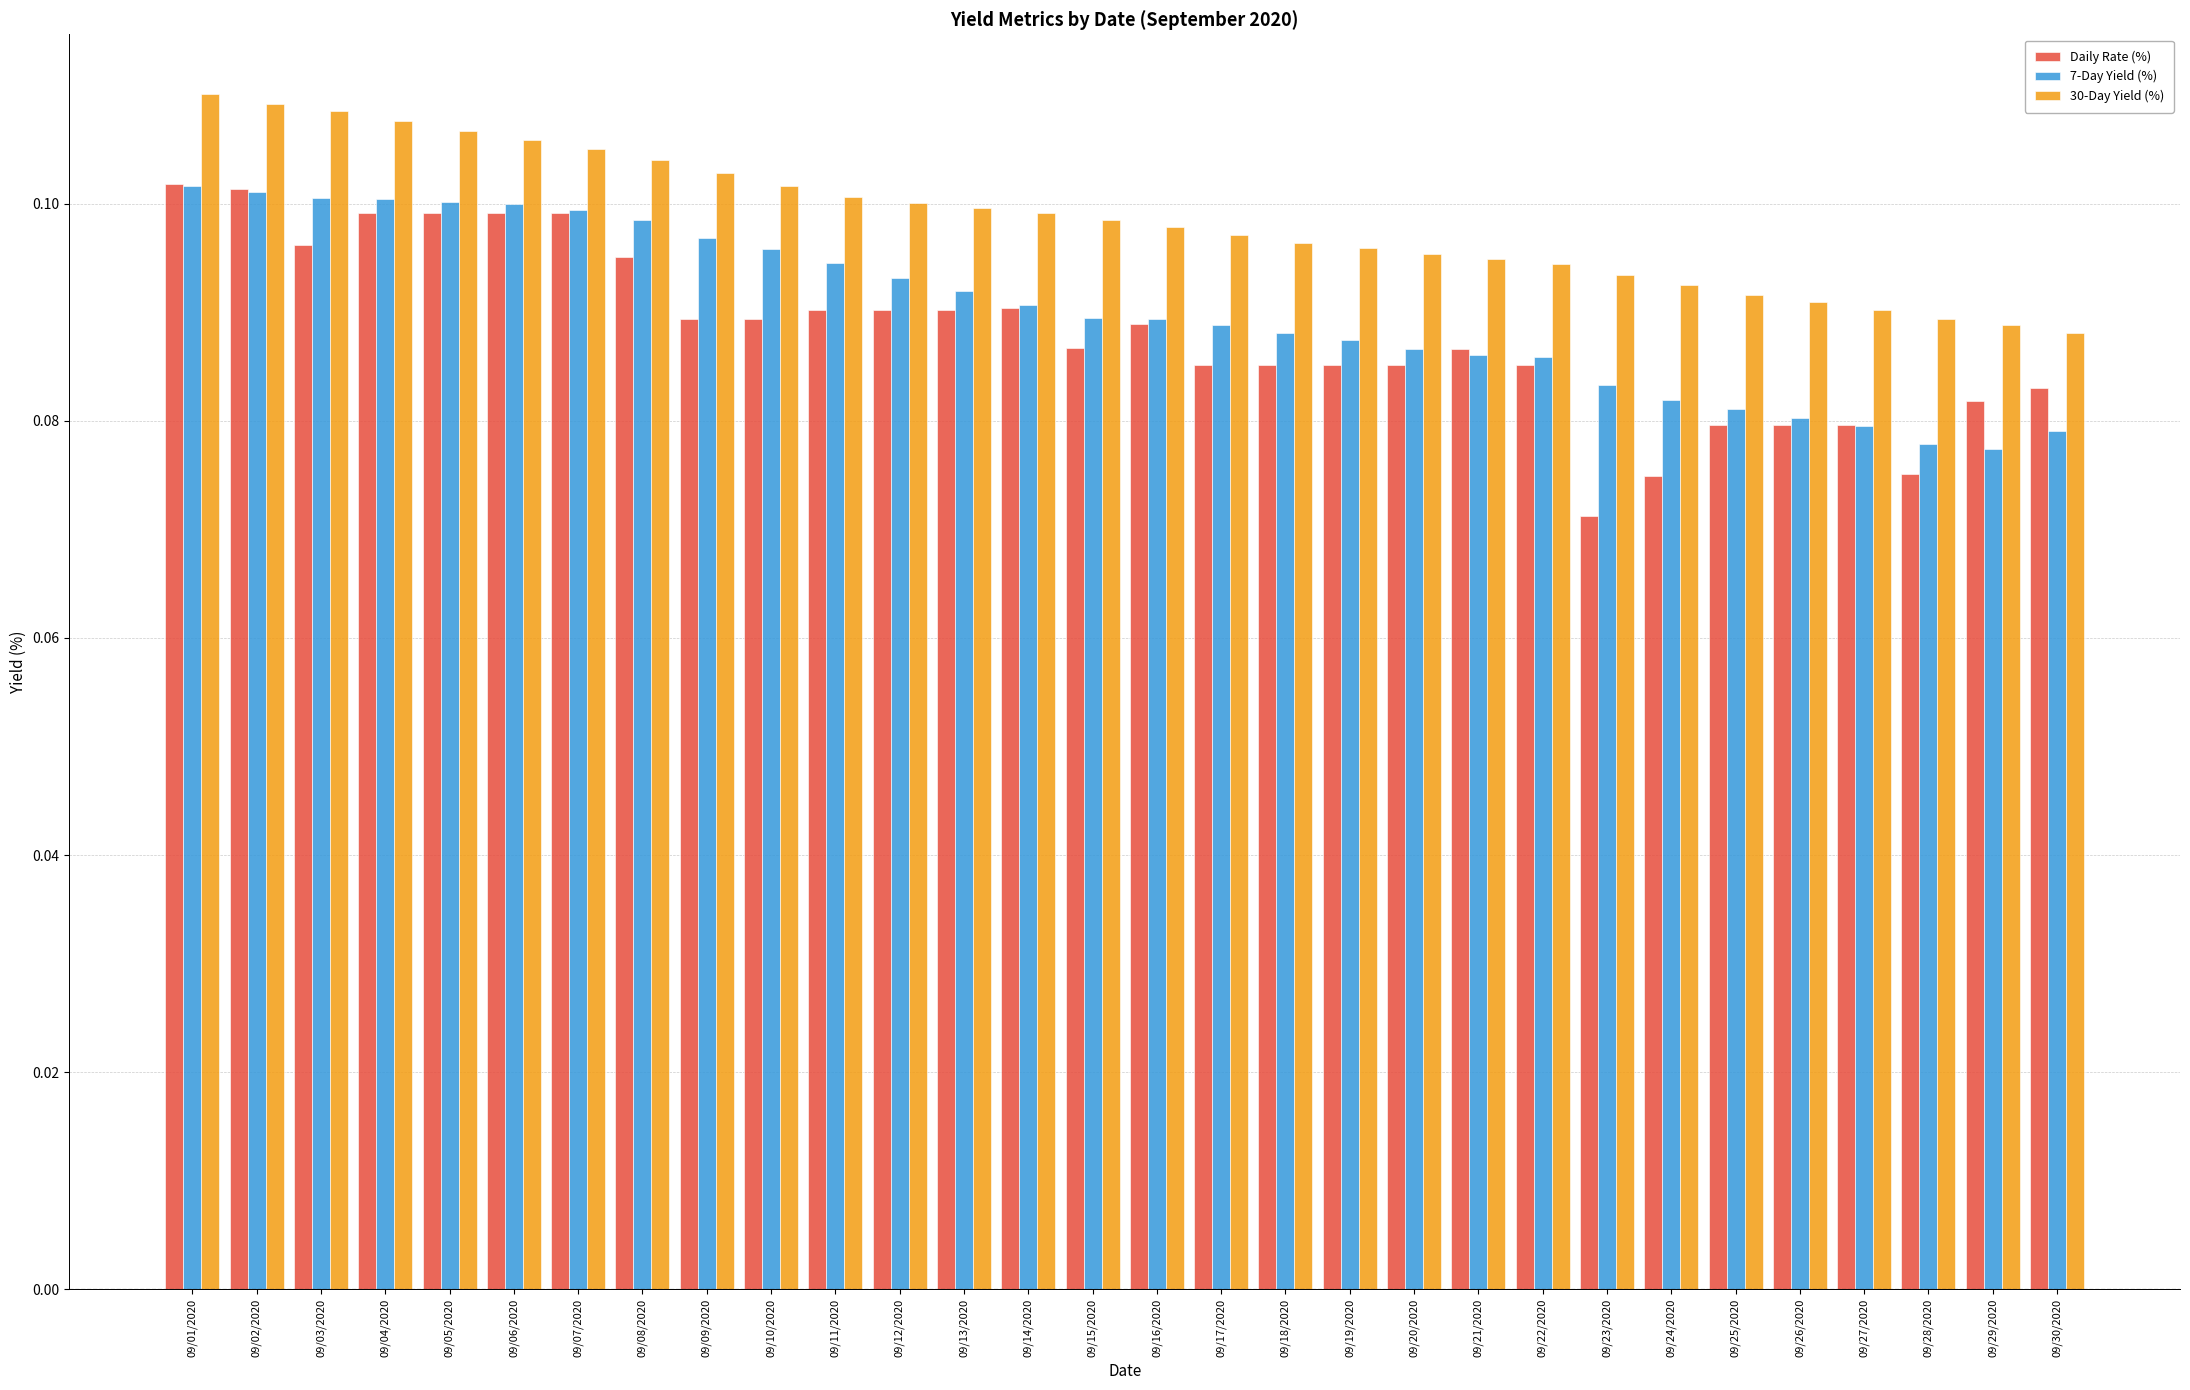

Which series has the largest total across all categories?

30-Day Yield (%)